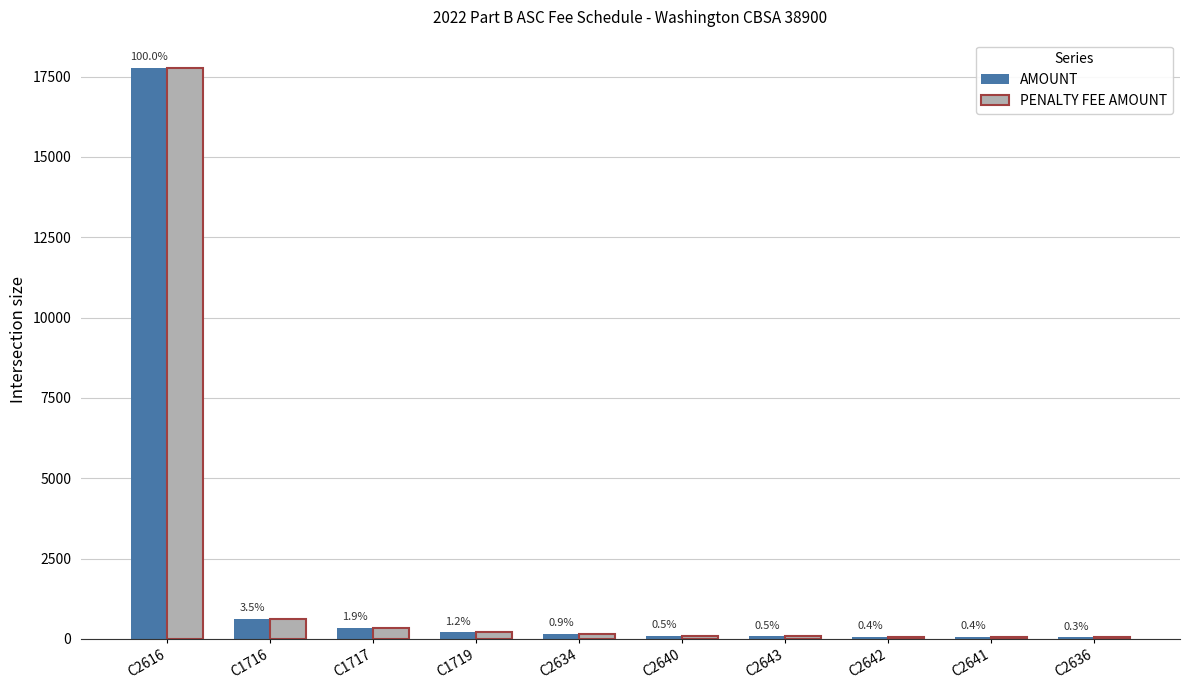

What is the label of the 6th bar from the left?

C2640